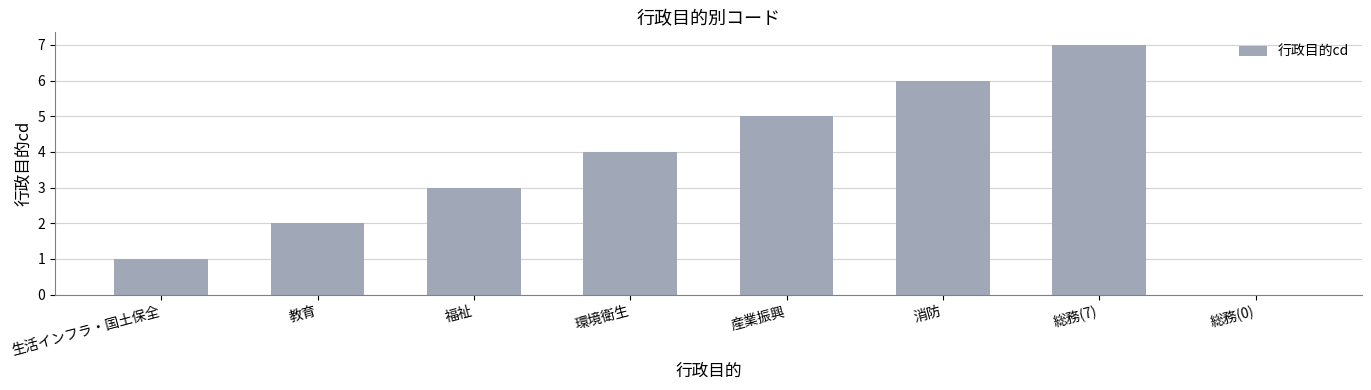

True or false: the data shows 12 at 総務(7).

False